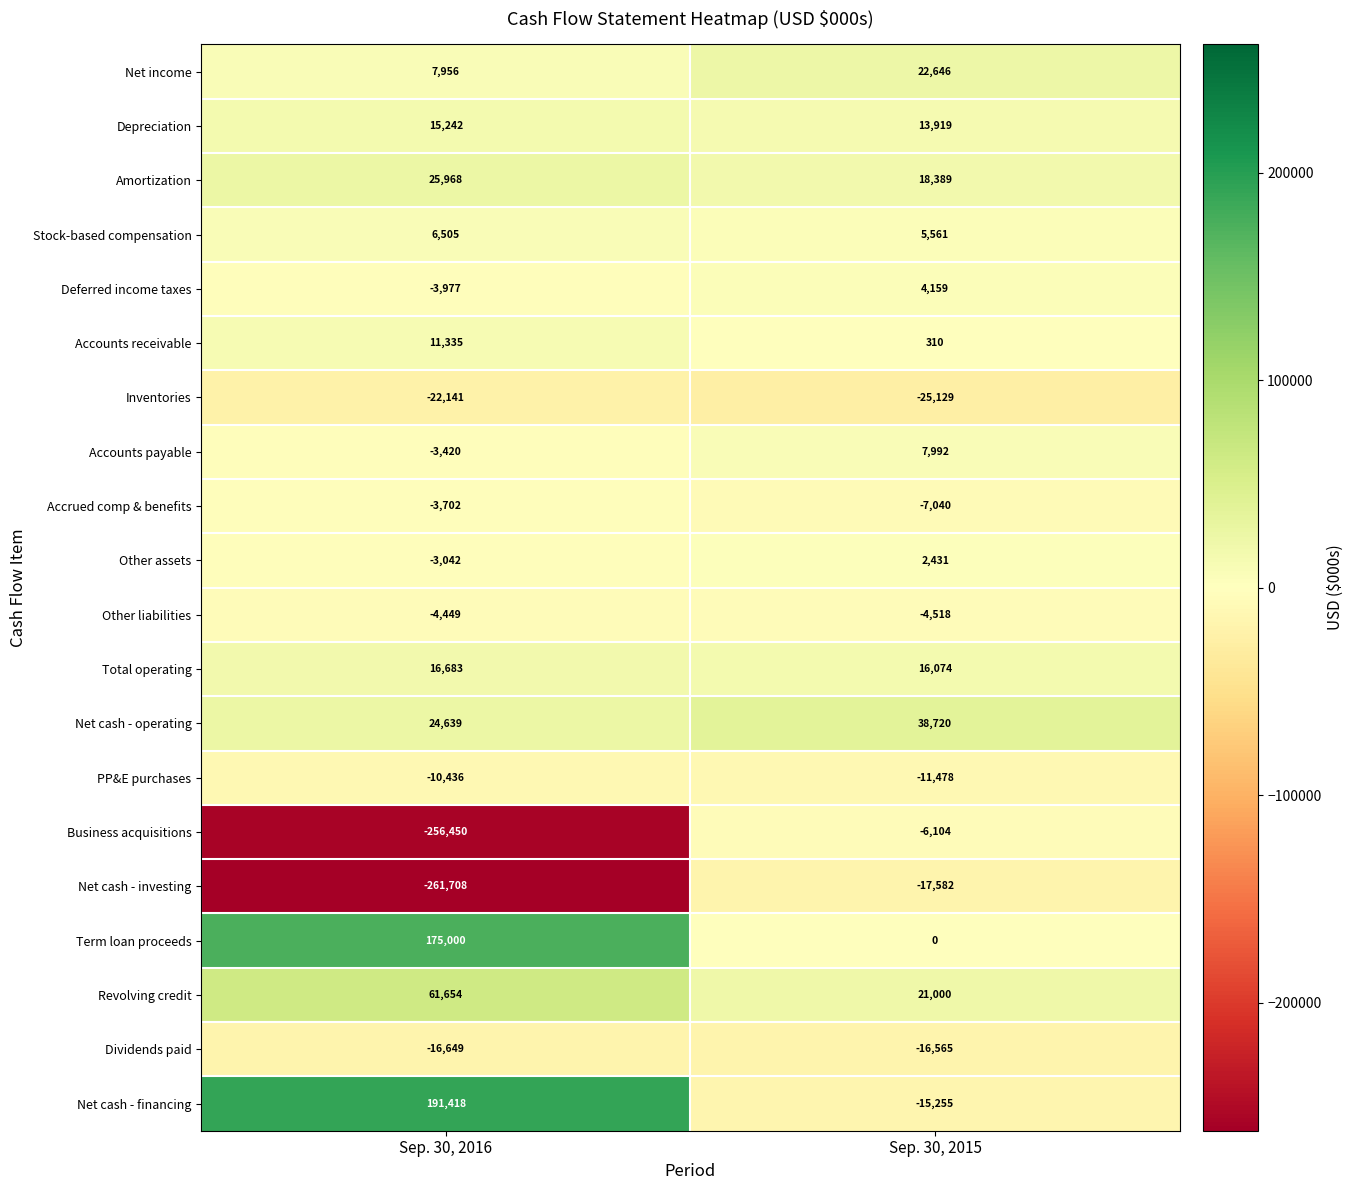

List the labels in order of Net cash - financing value, largest first.

Sep. 30, 2016, Sep. 30, 2015